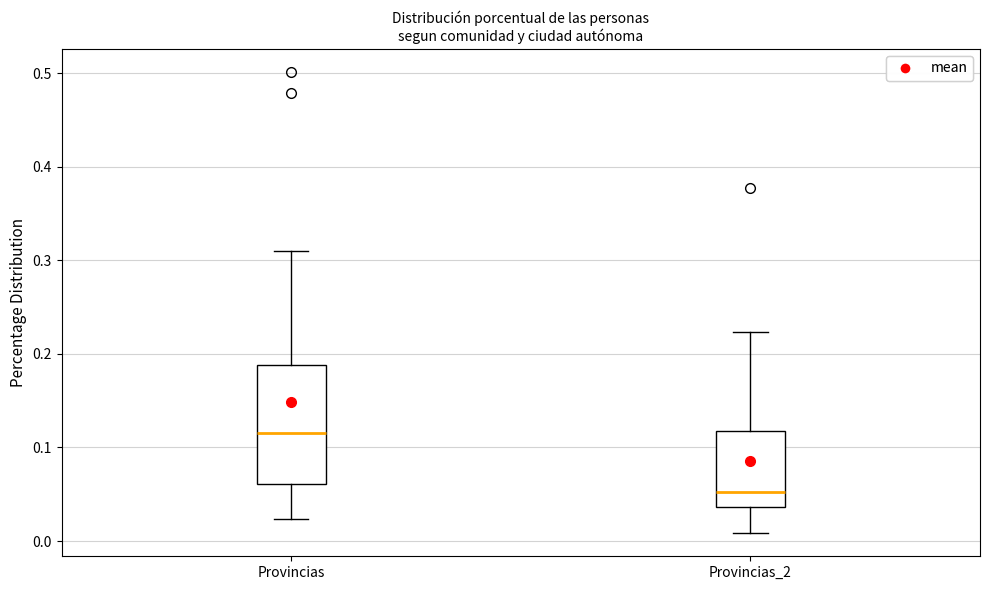

Which box is the tallest, from its lower edge to its upper edge?

Provincias